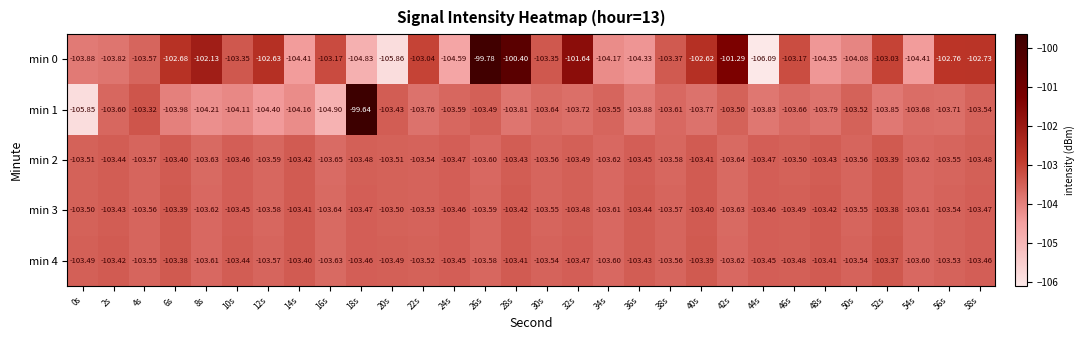

Is the value of min 4 at 20s greater than the value of min 0 at 50s?

Yes